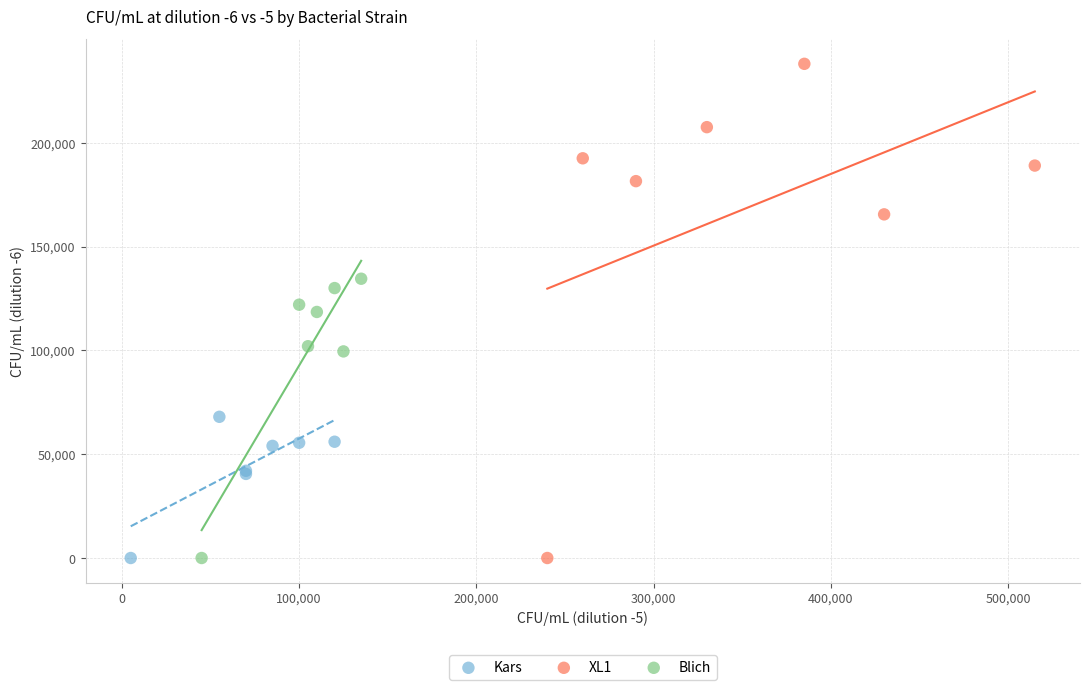

Which series has the largest Y range (max minus min)?

XL1